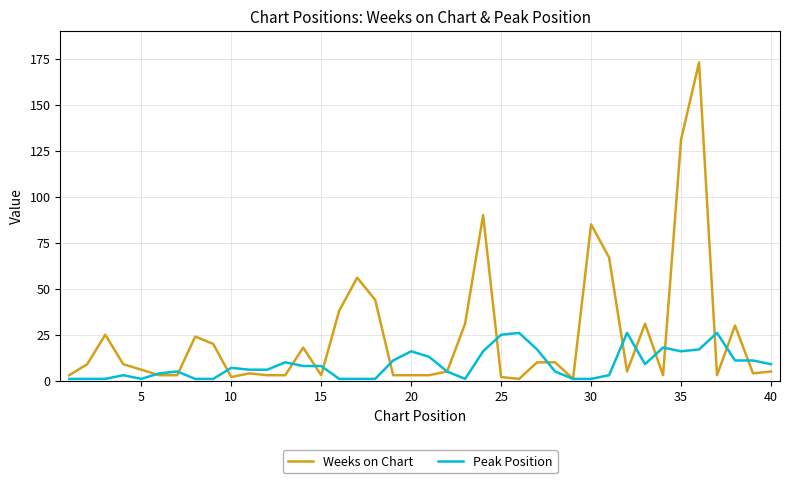

Which series has the widest spread of values?

Weeks on Chart